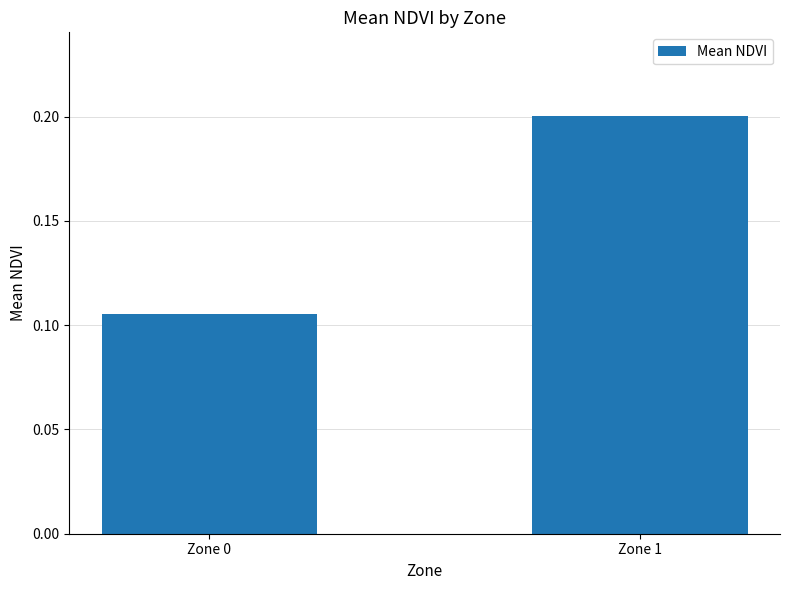

Does the chart contain stacked bars?

No